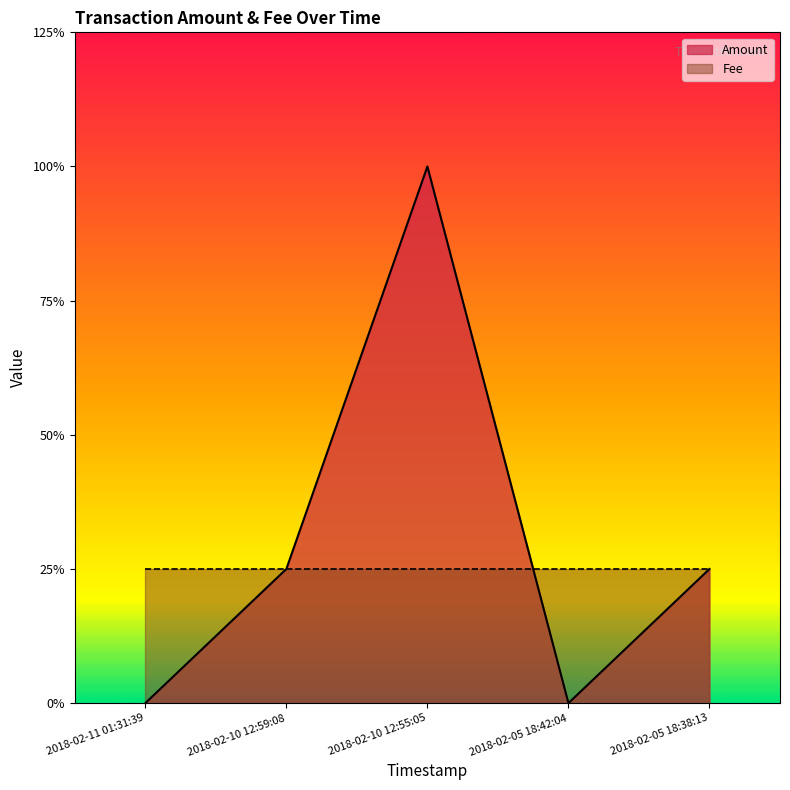

How many points are lower than both their immediate neighbors (excluding endpoints)?

1